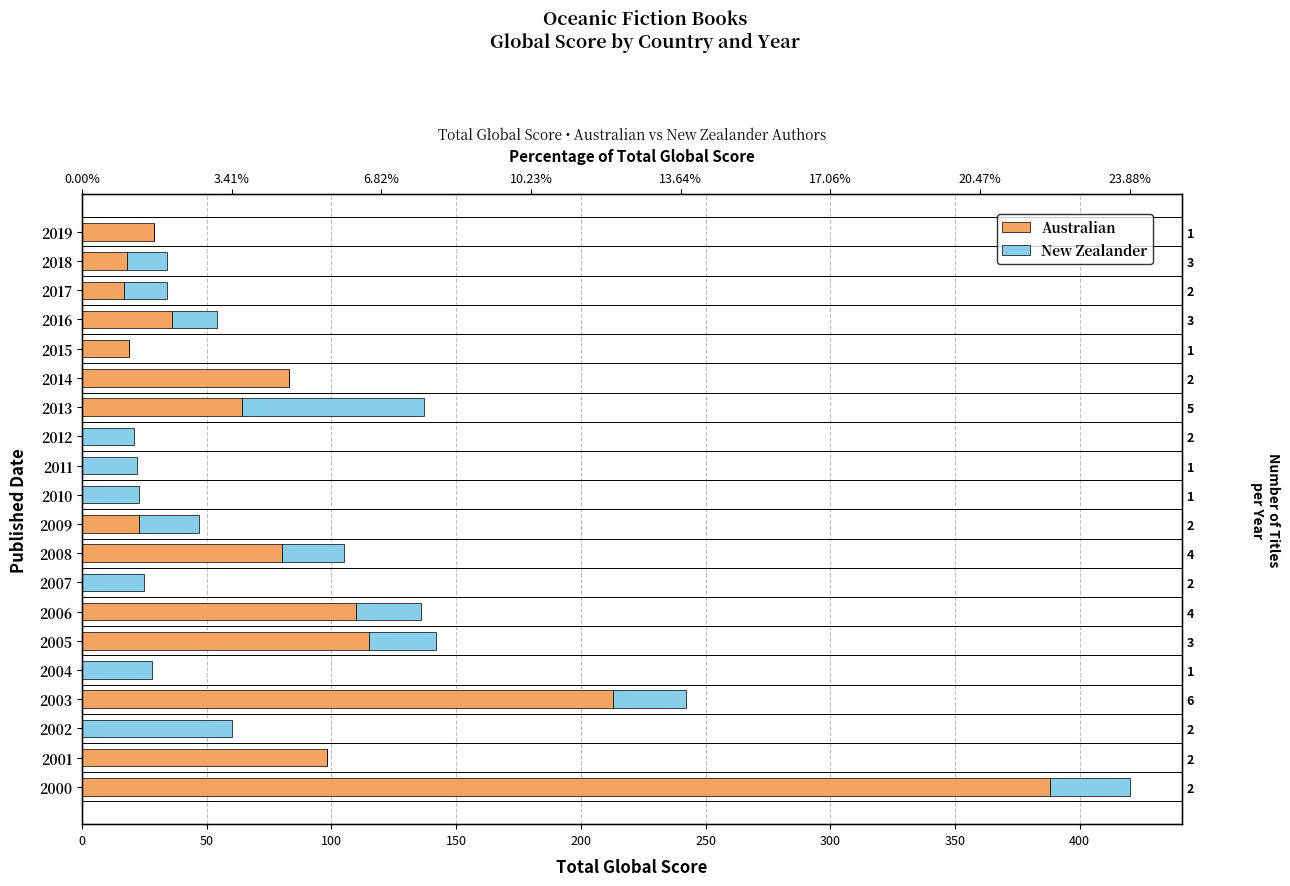

Rank the series at 2009 from lowest to highest value.

Australian, New Zealander